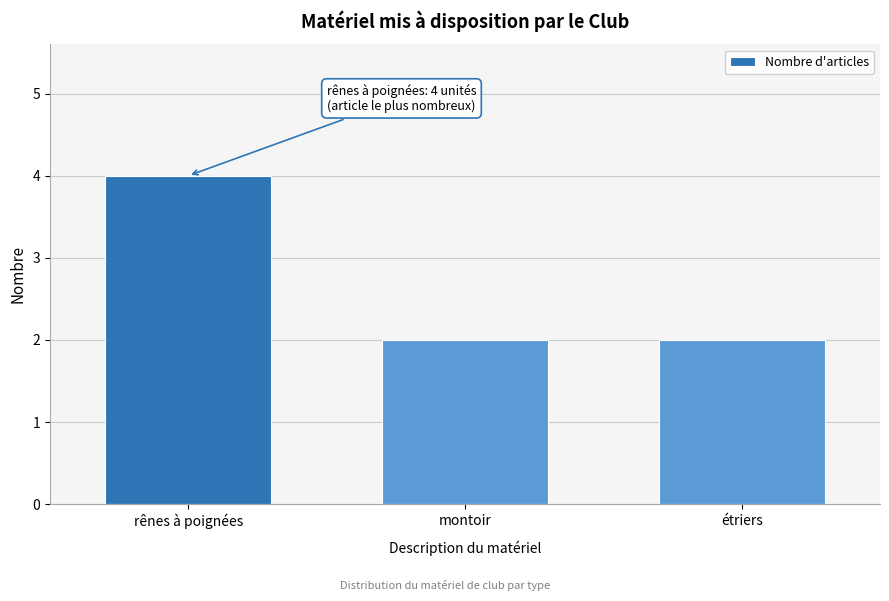

Reading left to right, extract all data points from this chart.

rênes à poignées=4	montoir=2	étriers=2